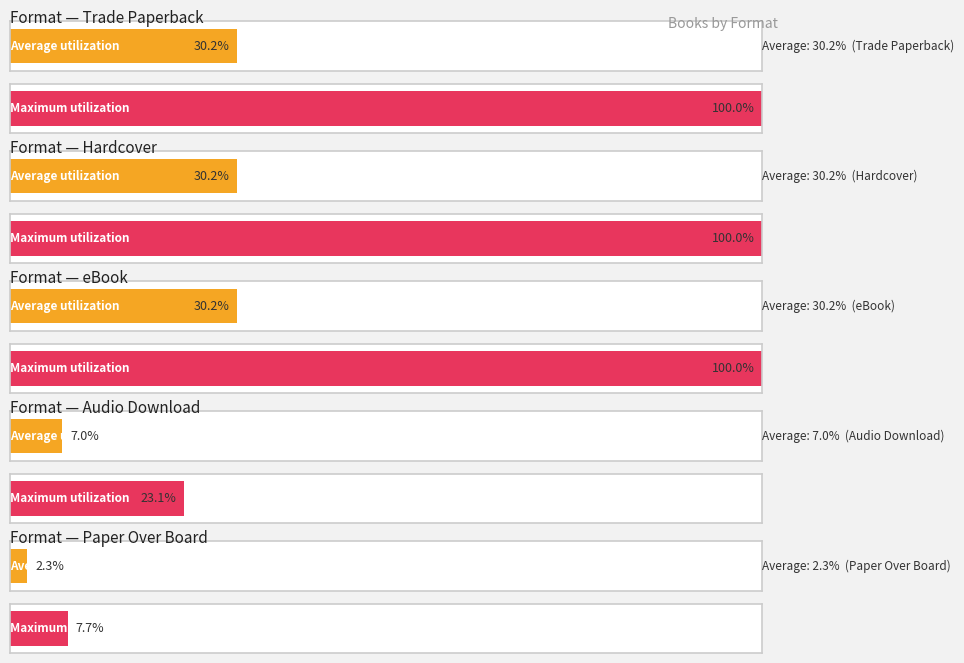

The Average utilization series shows 31 at Hardcover. True or false?

False